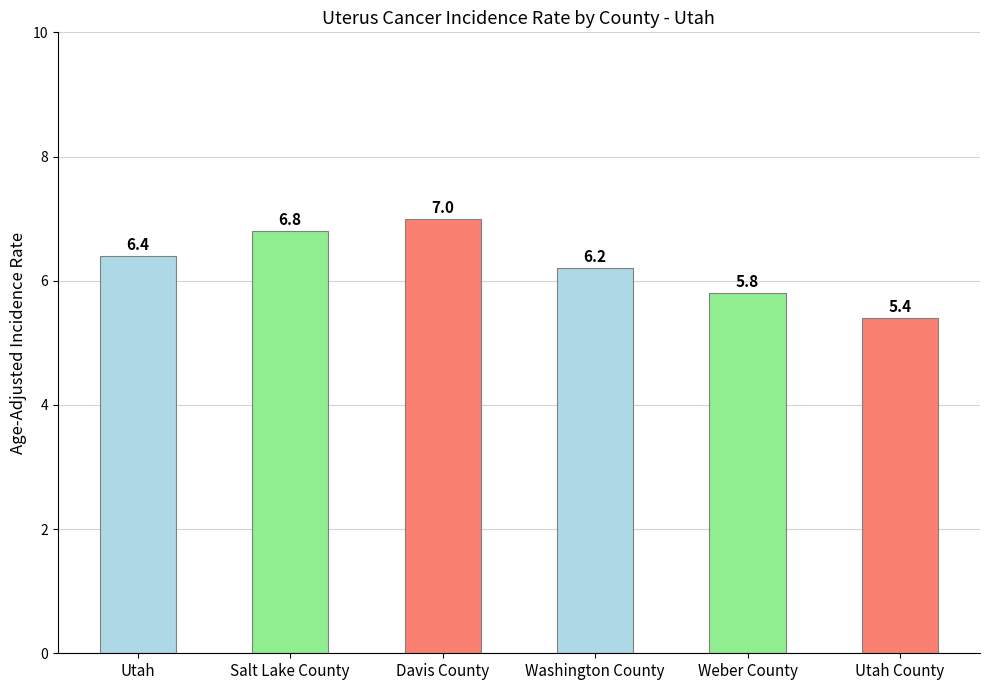

Rank the categories by value from lowest to highest.

Utah County, Weber County, Washington County, Utah, Salt Lake County, Davis County